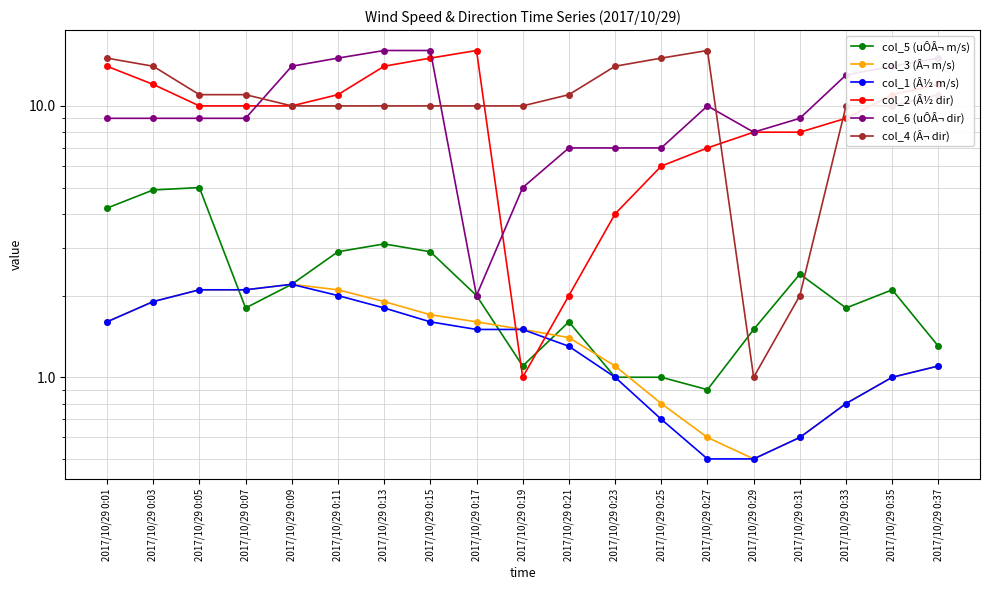

Is this an area chart (filled region under the line)?

No